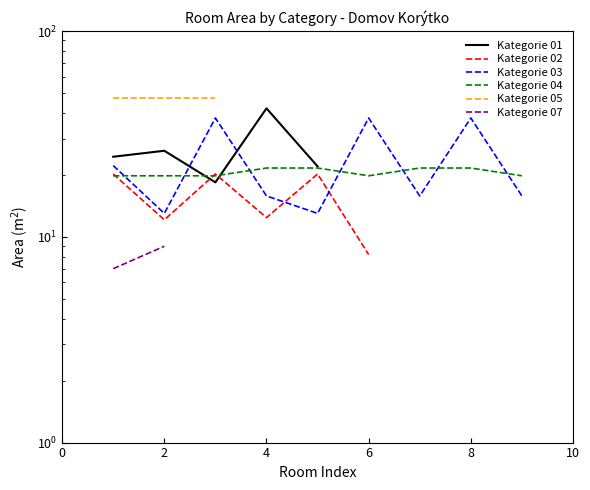

True or false: Kategorie 03 has more than 1 interior local peaks.

True